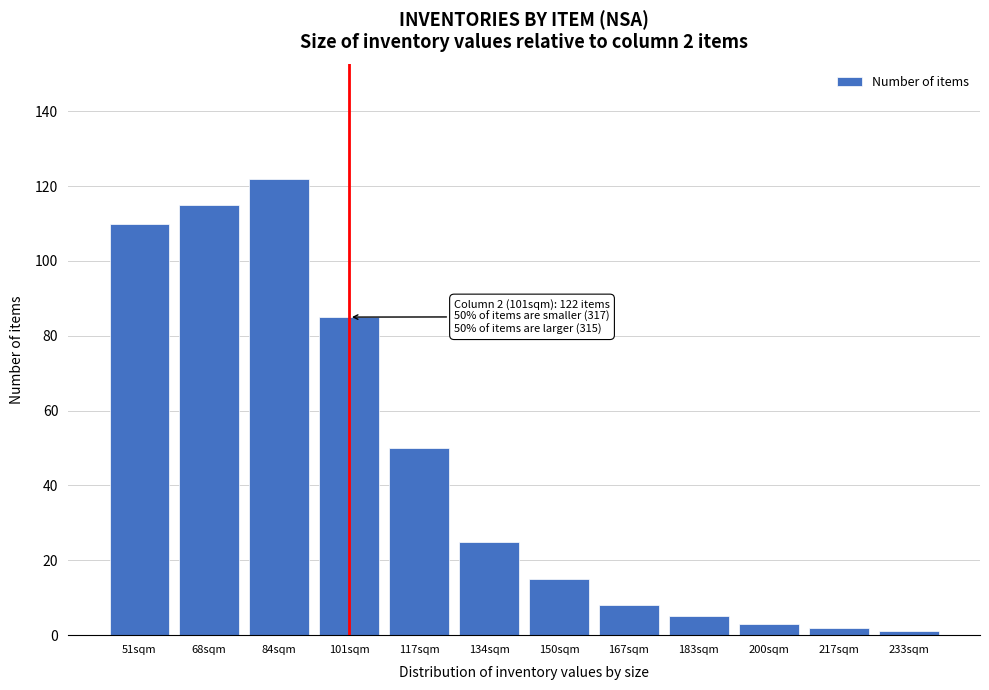

Reading right to left, extract all data points from this chart.

233sqm=1	217sqm=2	200sqm=3	183sqm=5	167sqm=8	150sqm=15	134sqm=25	117sqm=50	101sqm=85	84sqm=122	68sqm=115	51sqm=110